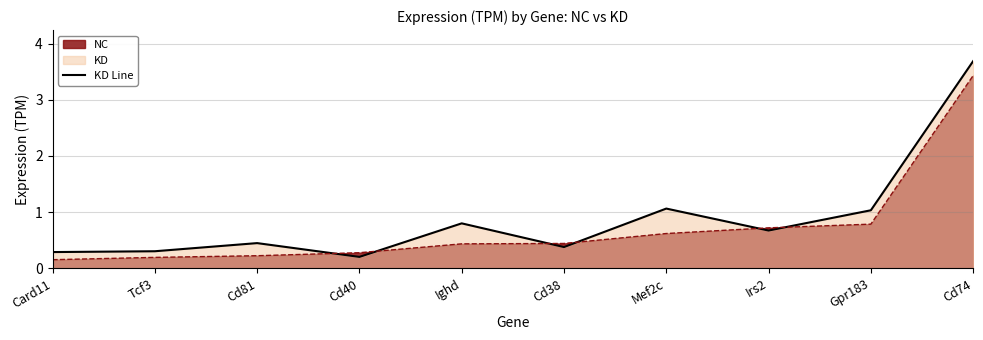

How many points are lower than both their immediate neighbors (excluding endpoints)?

3